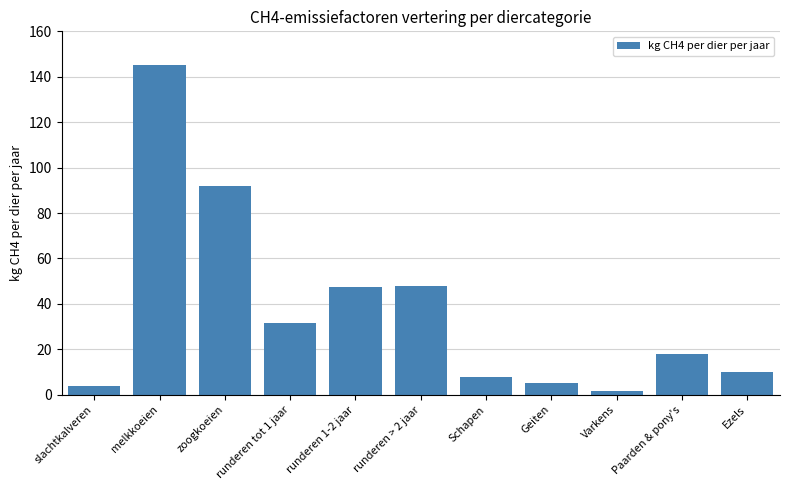

Between slachtkalveren and runderen > 2 jaar, which is larger?

runderen > 2 jaar